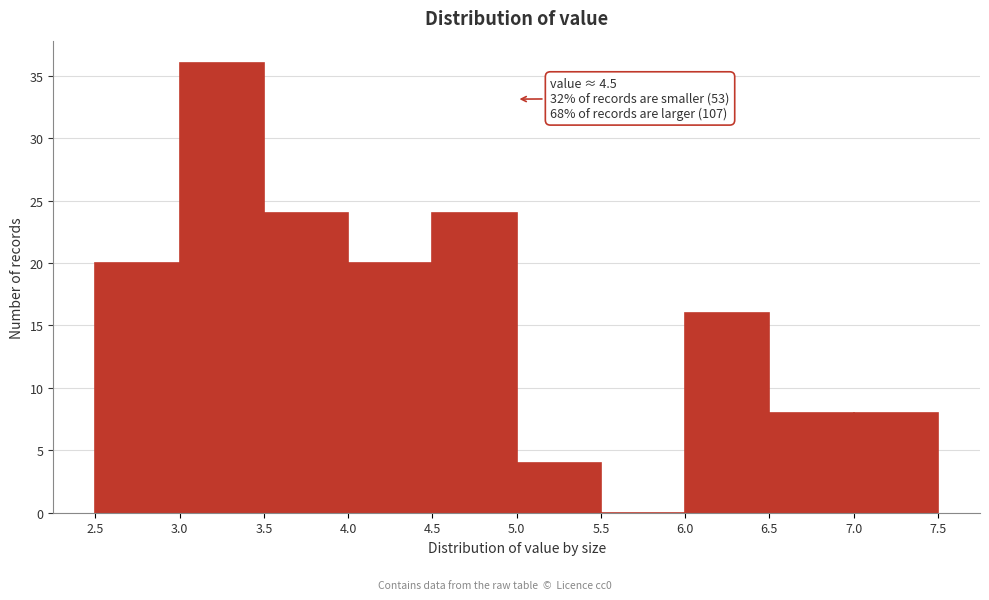

Which range on the x-axis has the tallest bar?

3.0 to 3.5